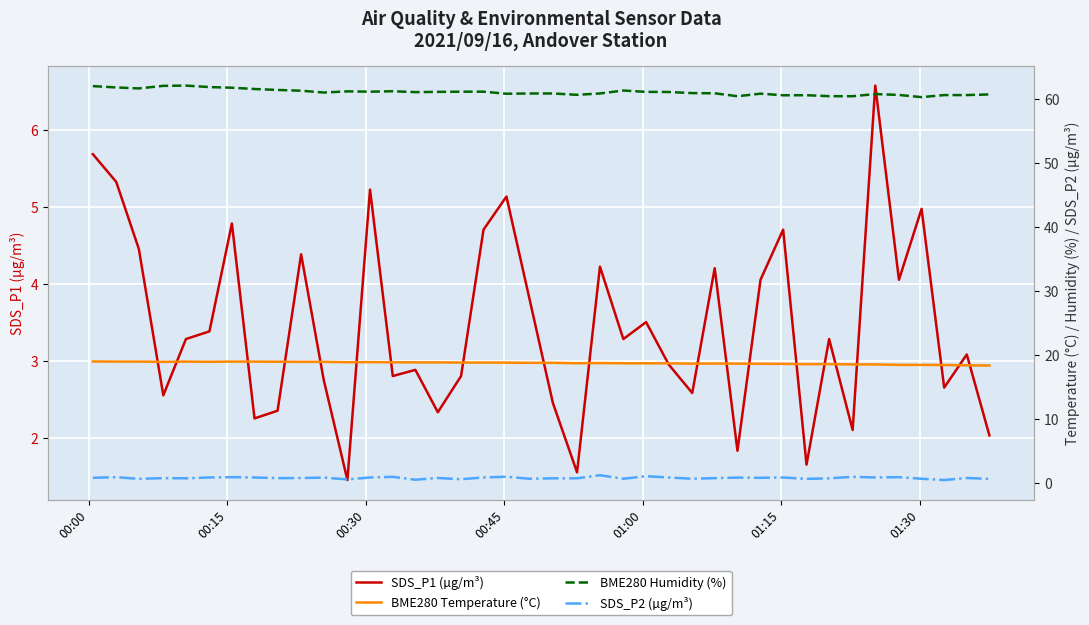

Reading right to left, transcribe all the data shown in this chart.

SDS_P1 (µg/m³): 2.0	3.1	2.6	5.0	4.0	6.6	2.1	3.3	1.6	4.7	4.0	1.8	4.2	2.6	3.0	3.5	3.3	4.2	1.6	2.5	3.8	5.1	4.7	2.8	2.3	2.9	2.8	5.2	1.4	2.8	4.4	2.4	2.2	4.8	3.4	3.3	2.5	4.5	5.3	5.7
BME280 Temperature (°C): 18.4	18.4	18.5	18.5	18.5	18.6	18.6	18.6	18.6	18.6	18.6	18.7	18.7	18.7	18.7	18.7	18.7	18.8	18.7	18.8	18.8	18.8	18.8	18.8	18.9	18.9	18.9	18.9	18.9	18.9	18.9	19.0	19.0	19.0	19.0	19.0	18.9	19.0	19.0	19.0
BME280 Humidity (%): 60.7	60.6	60.6	60.3	60.6	60.8	60.4	60.4	60.6	60.6	60.8	60.4	60.9	60.9	61.1	61.1	61.3	60.9	60.6	60.9	60.9	60.8	61.1	61.1	61.1	61.1	61.2	61.1	61.2	61.0	61.3	61.4	61.5	61.8	61.9	62.1	62.0	61.6	61.8	62.0
SDS_P2 (µg/m³): 0.7	0.8	0.5	0.7	0.9	0.9	1.0	0.8	0.7	0.9	0.8	0.9	0.8	0.7	0.9	1.1	0.7	1.2	0.8	0.8	0.7	1.0	0.9	0.6	0.8	0.6	1.0	0.9	0.6	0.9	0.8	0.8	0.9	0.9	0.9	0.8	0.8	0.7	0.9	0.8